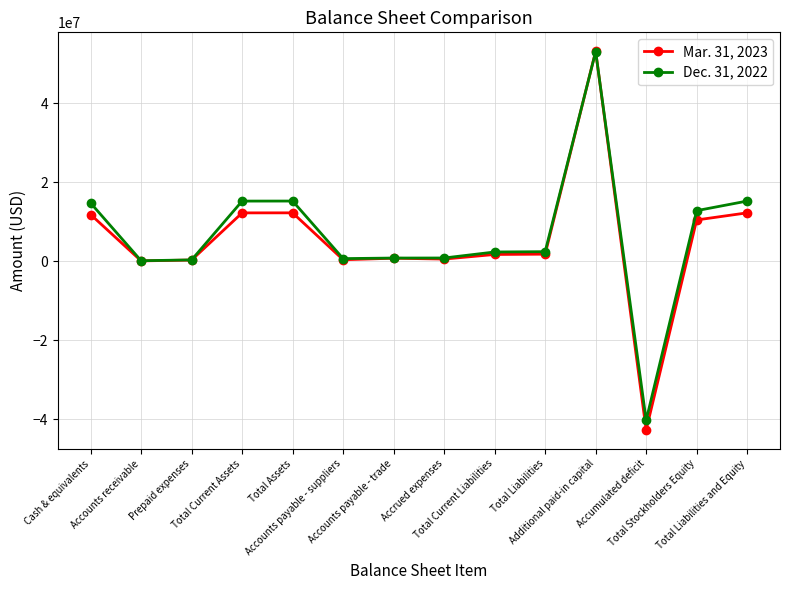

What is the label of the 1st point from the right?

Total Liabilities and Equity